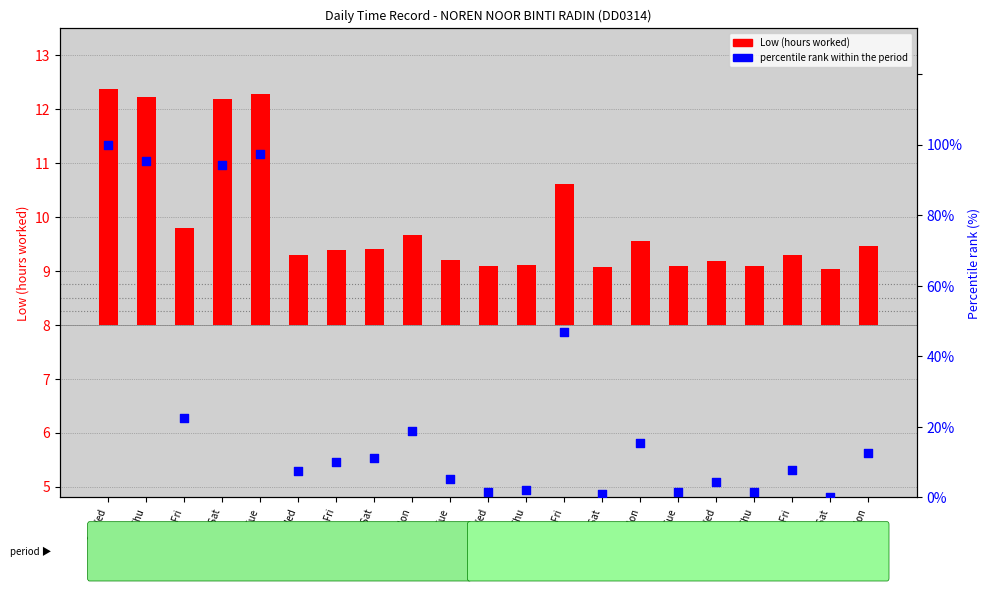

At which category is the sum across all series the highest?

26-Wed